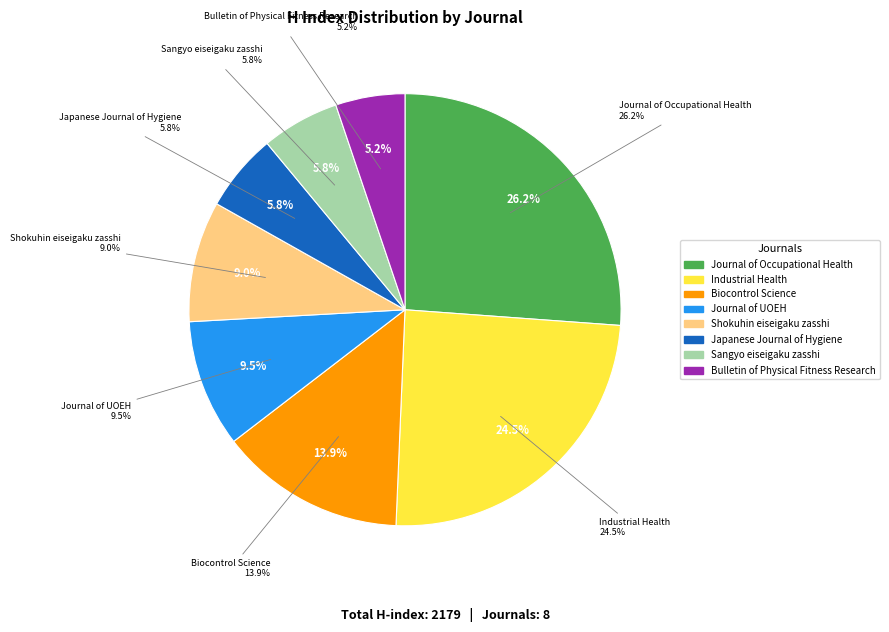

To the nearest percent, what is the difference between the largest and smallest slice percentages?

21%